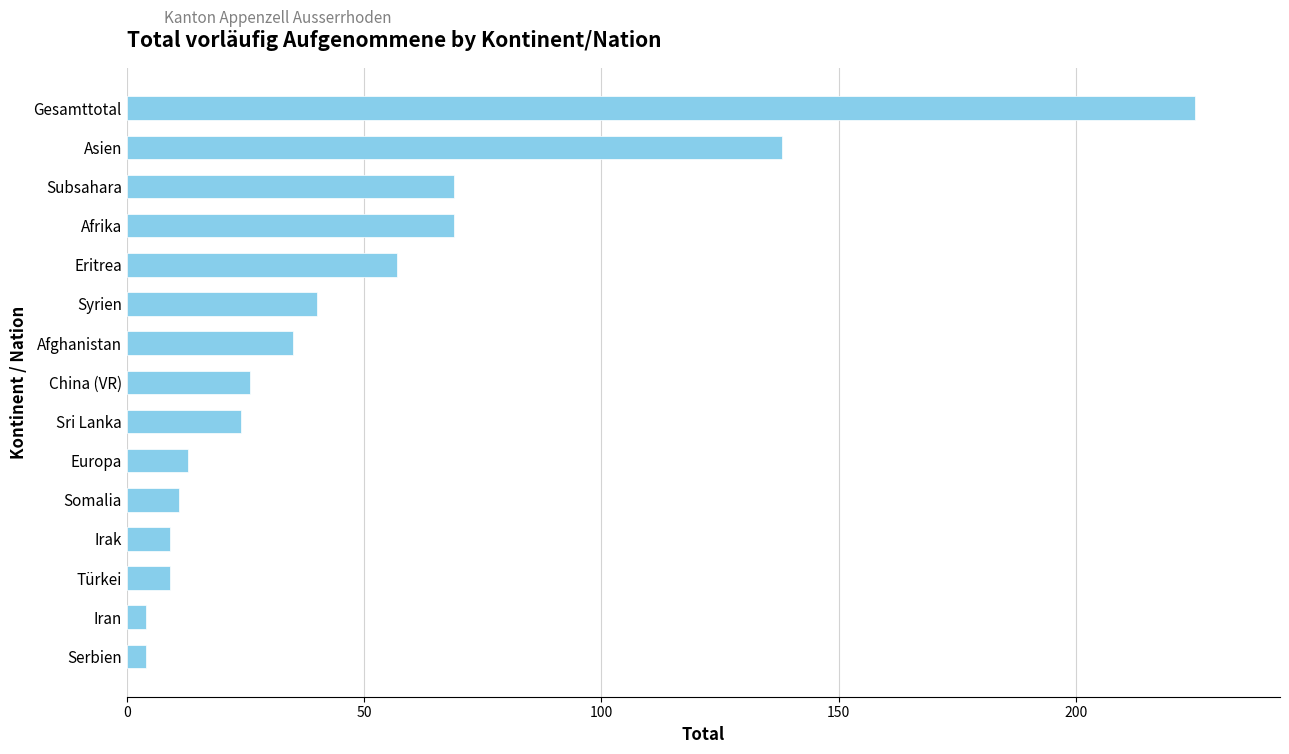

Between Eritrea and Serbien, which is larger?

Eritrea